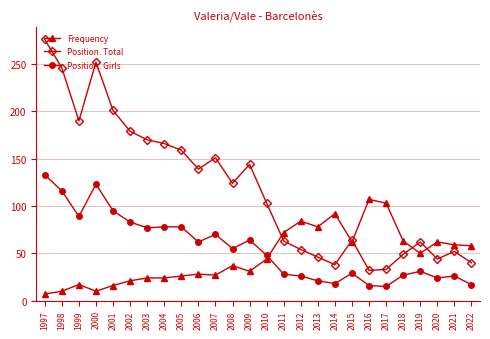

What is the minimum value for Position. Girls?

15